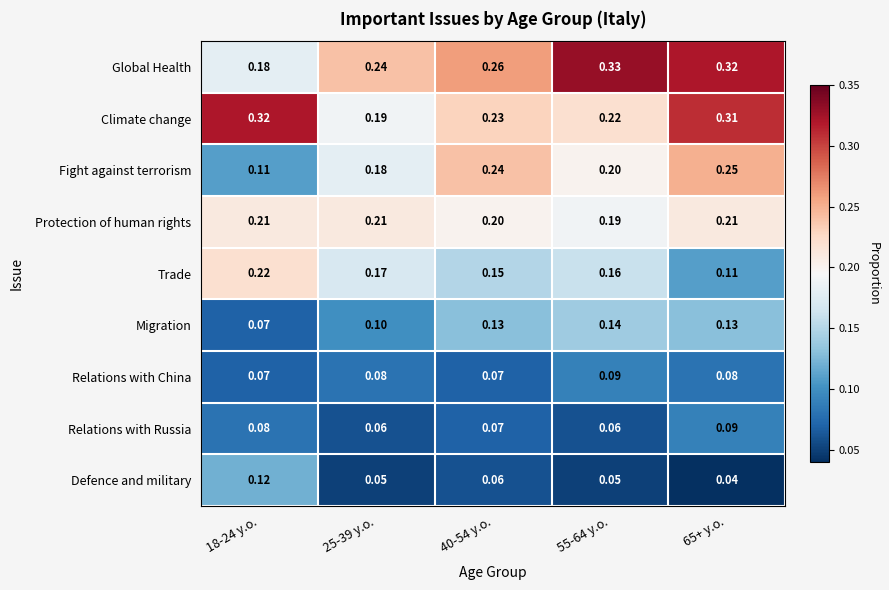

Which category has the lowest value across all series?

65+ y.o.